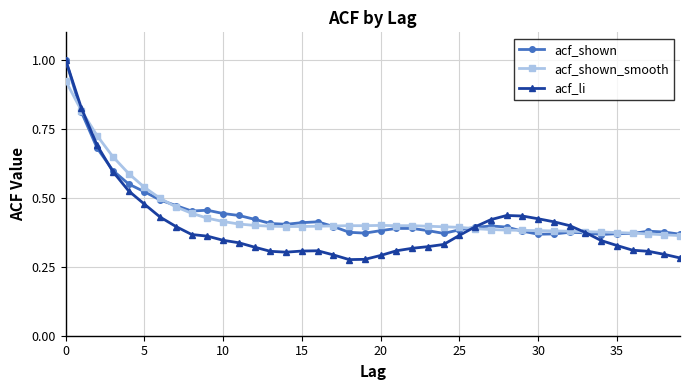

At how many categories does at least one series exceed 0?

40